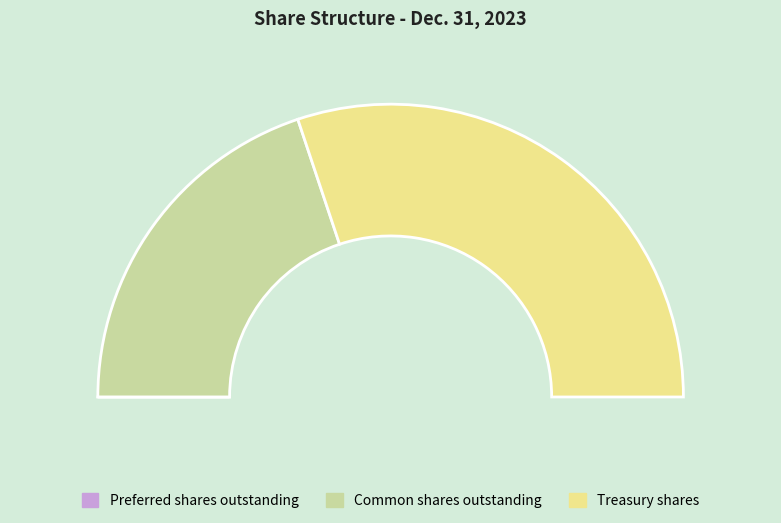

Which slice is the smallest?

Preferred shares outstanding